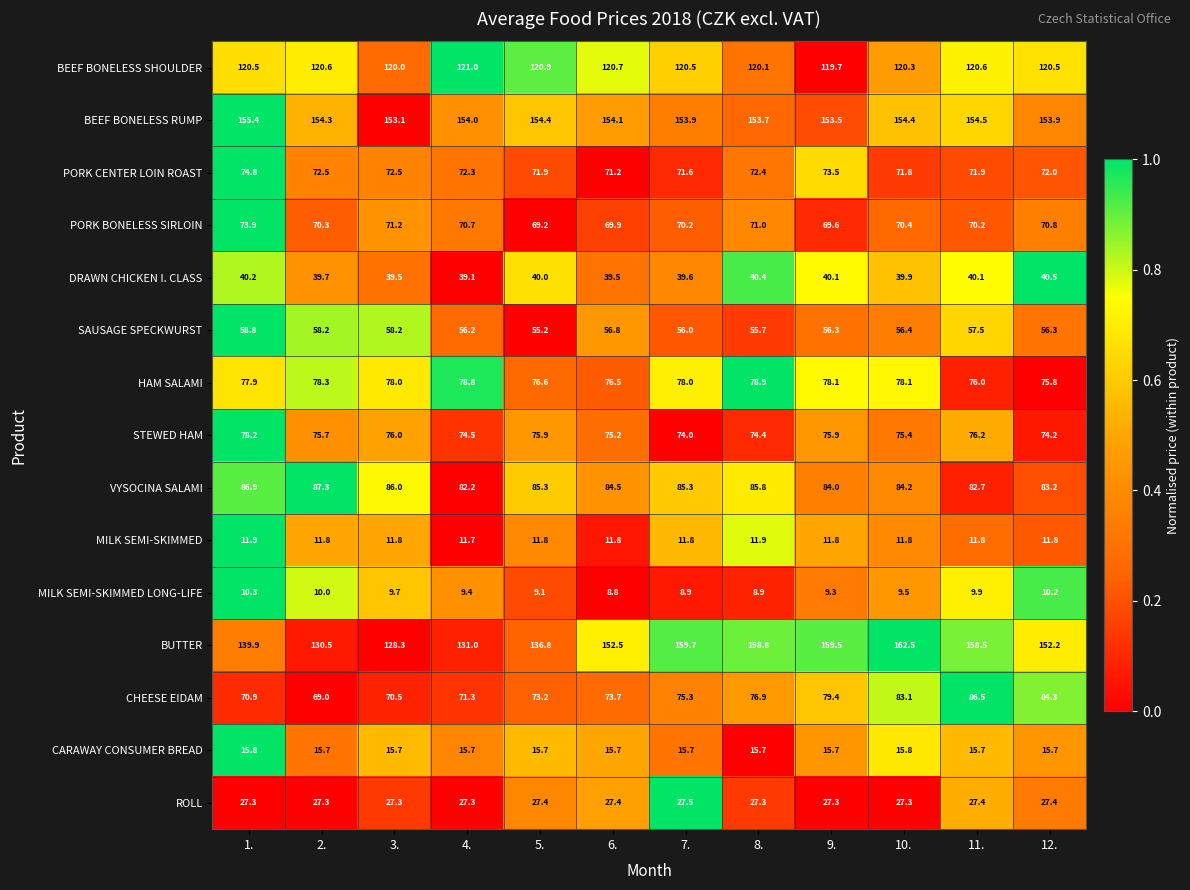

Which series has the largest total across all categories?

BEEF BONELESS RUMP